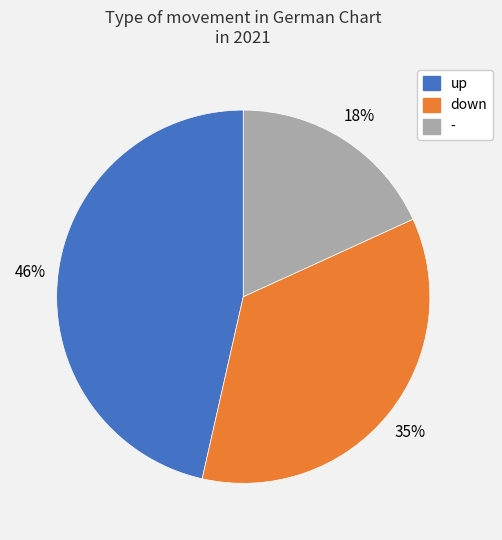

Which category has the biggest portion of the pie?

up